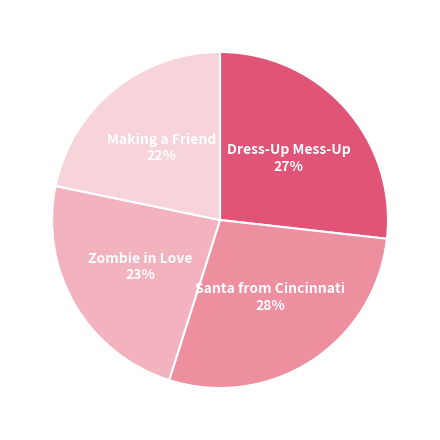

To the nearest percent, what is the difference between the Santa from Cincinnati and Dress-Up Mess-Up slice percentages?

1%